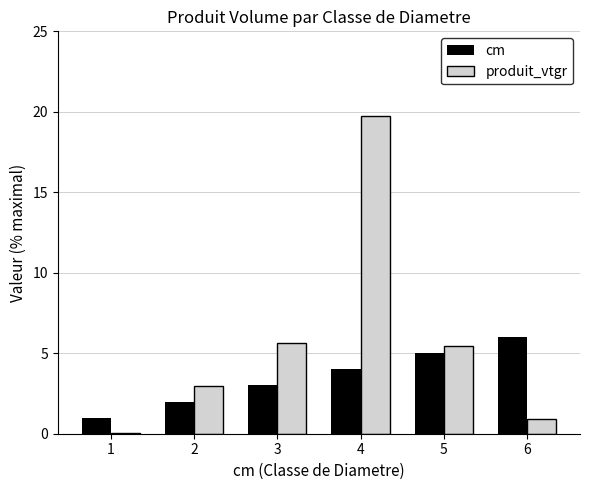

How many distinct data groups are displayed?

2